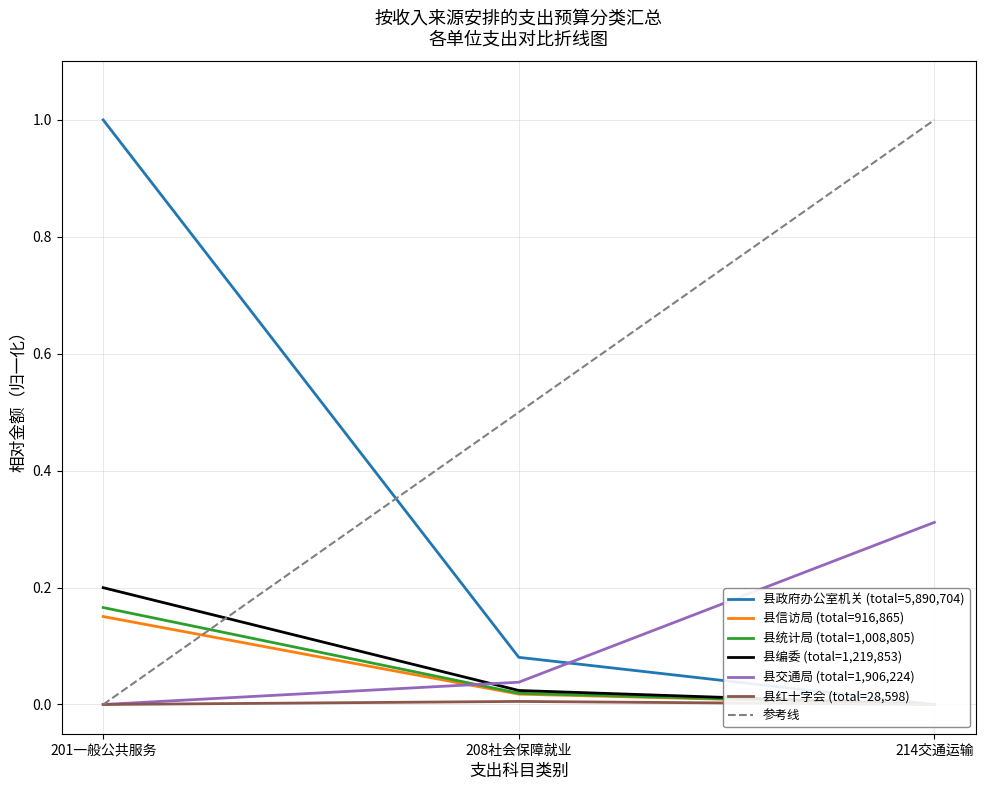

The value of 县交通局 (total=1,906,224) at 201一般公共服务 is 0.0. True or false?

True